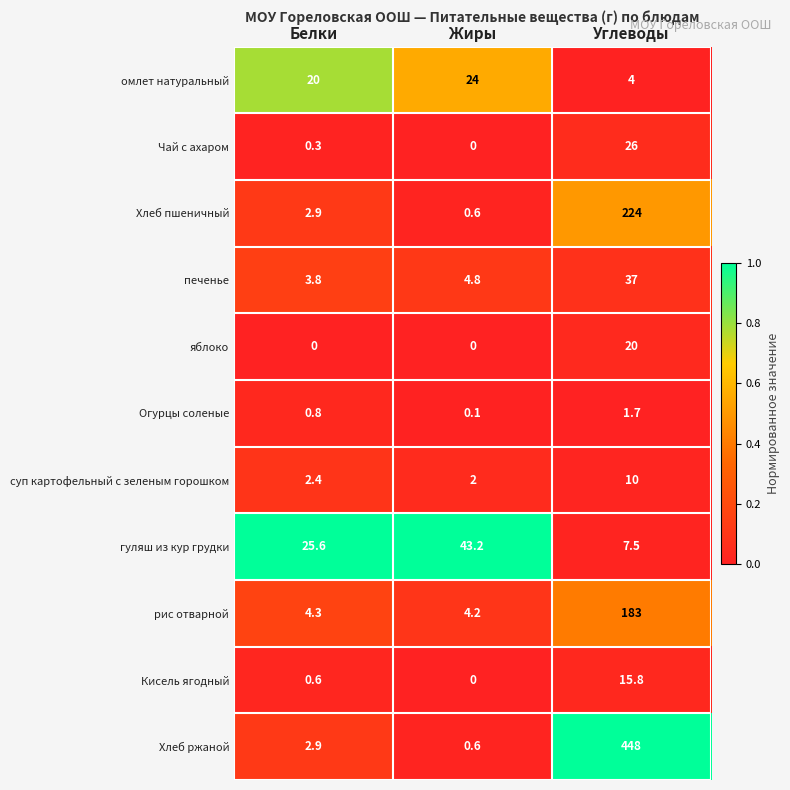

Which series has the largest range (max minus min)?

Хлеб ржаной